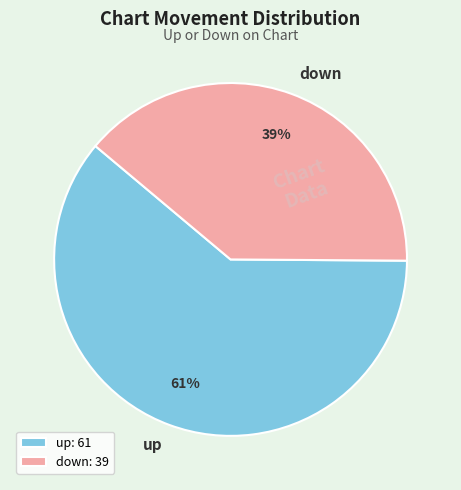

How many segments does this pie chart have?

2